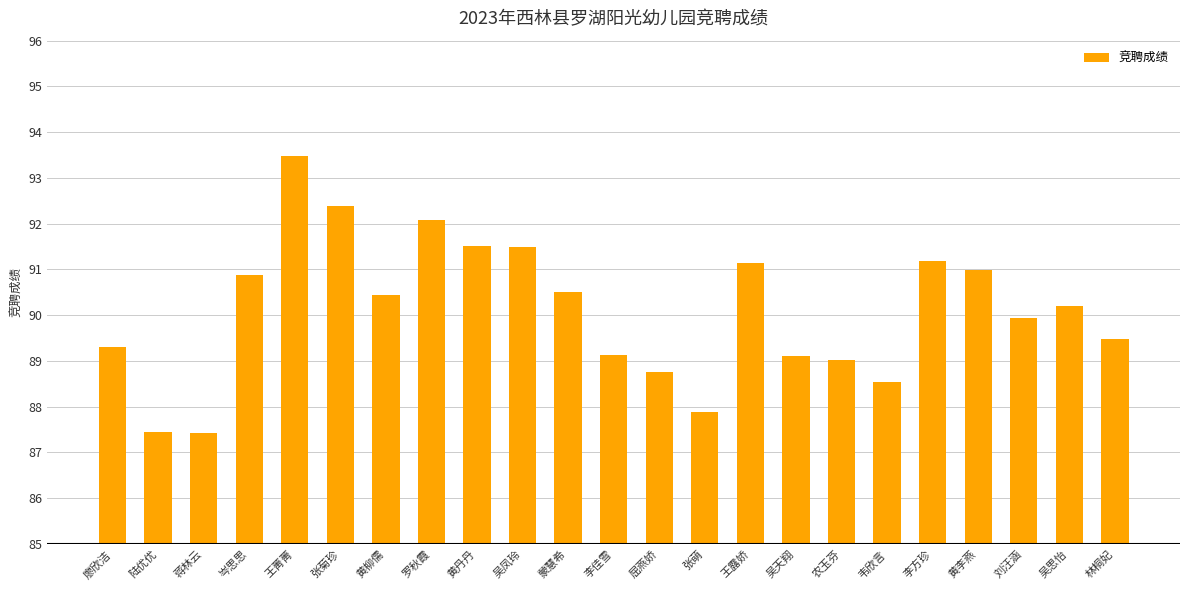

How many series are shown in this chart?

1